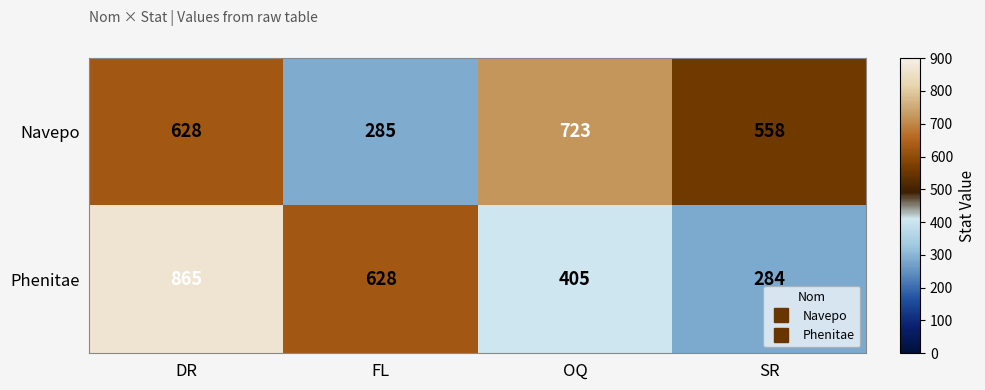

What is the approximate value of Navepo at DR, to the nearest 50?

650